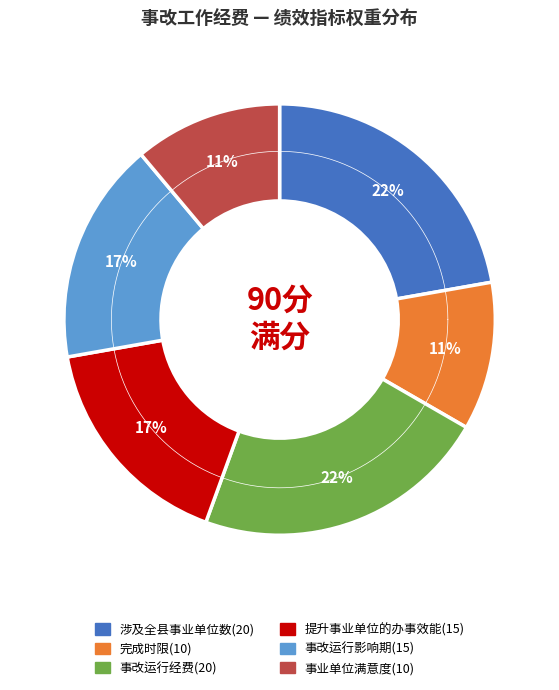

To the nearest percent, what is the difference between the 完成时限(10) and 事改运行经费(20) slice percentages?

11%